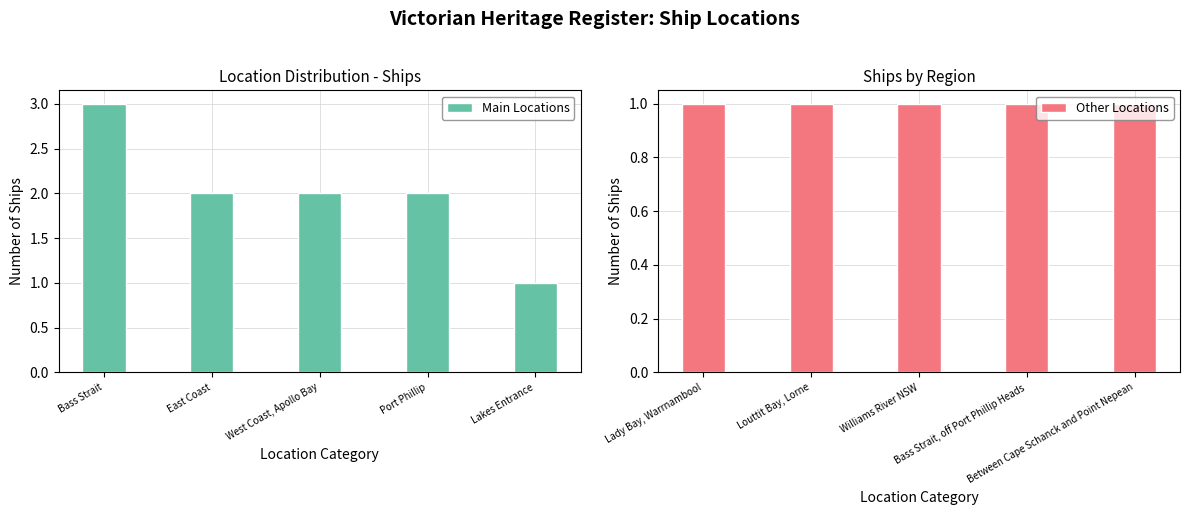

Rank the categories by Main Locations value from highest to lowest.

Bass Strait, East Coast, West Coast, Apollo Bay, Port Phillip, Lakes Entrance